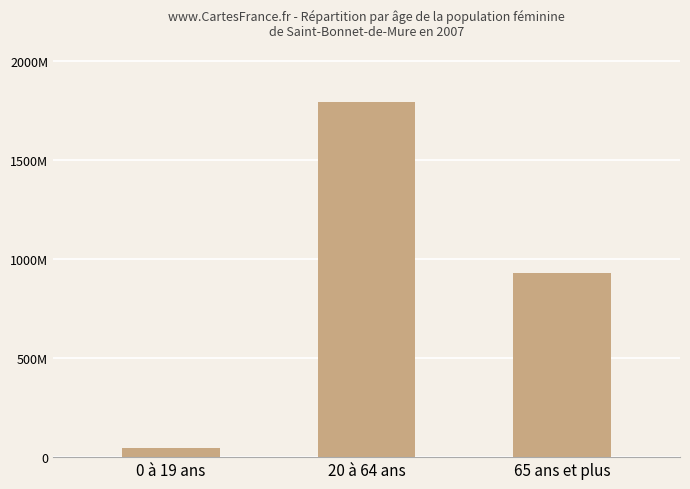

Are the bars horizontal?

No